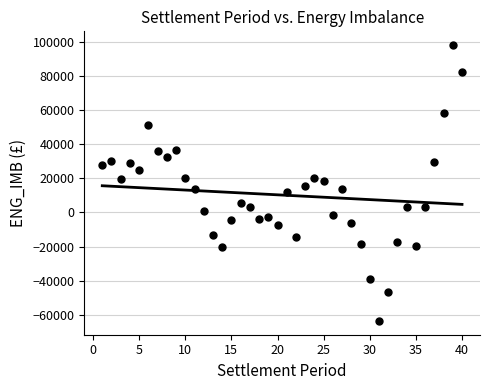

What is the range of Y values (max minus min)?

161586.5